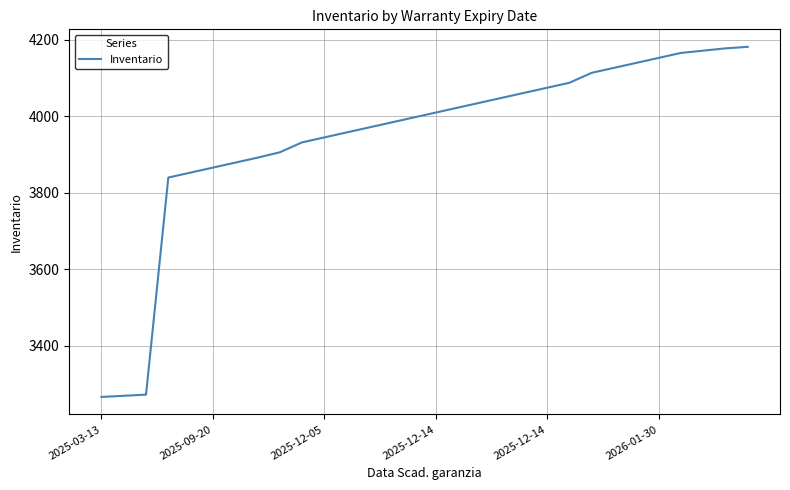

What is the greatest value displayed?

4182